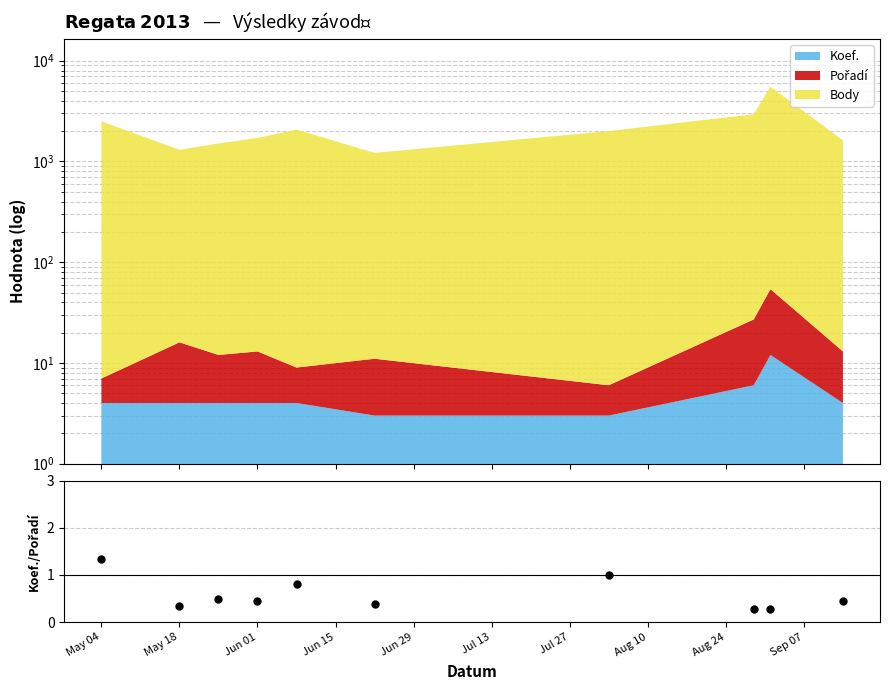

What is the value of the 3rd point from the left?

0.5